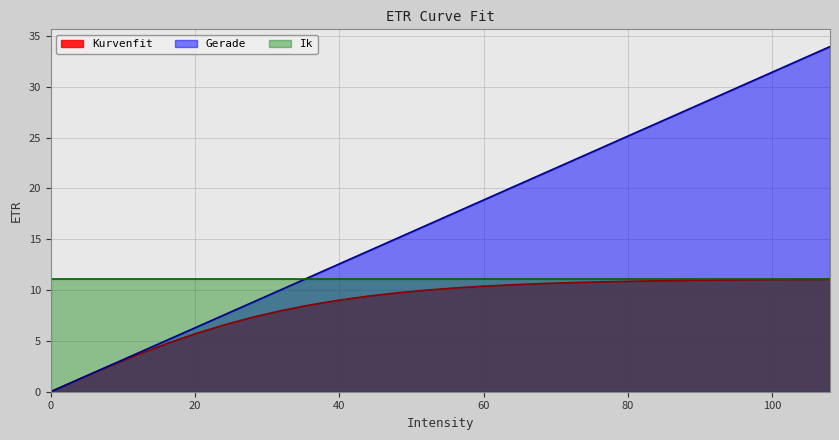

Rank the series by their average value, from highest to lowest.

Gerade, Ik, Kurvenfit